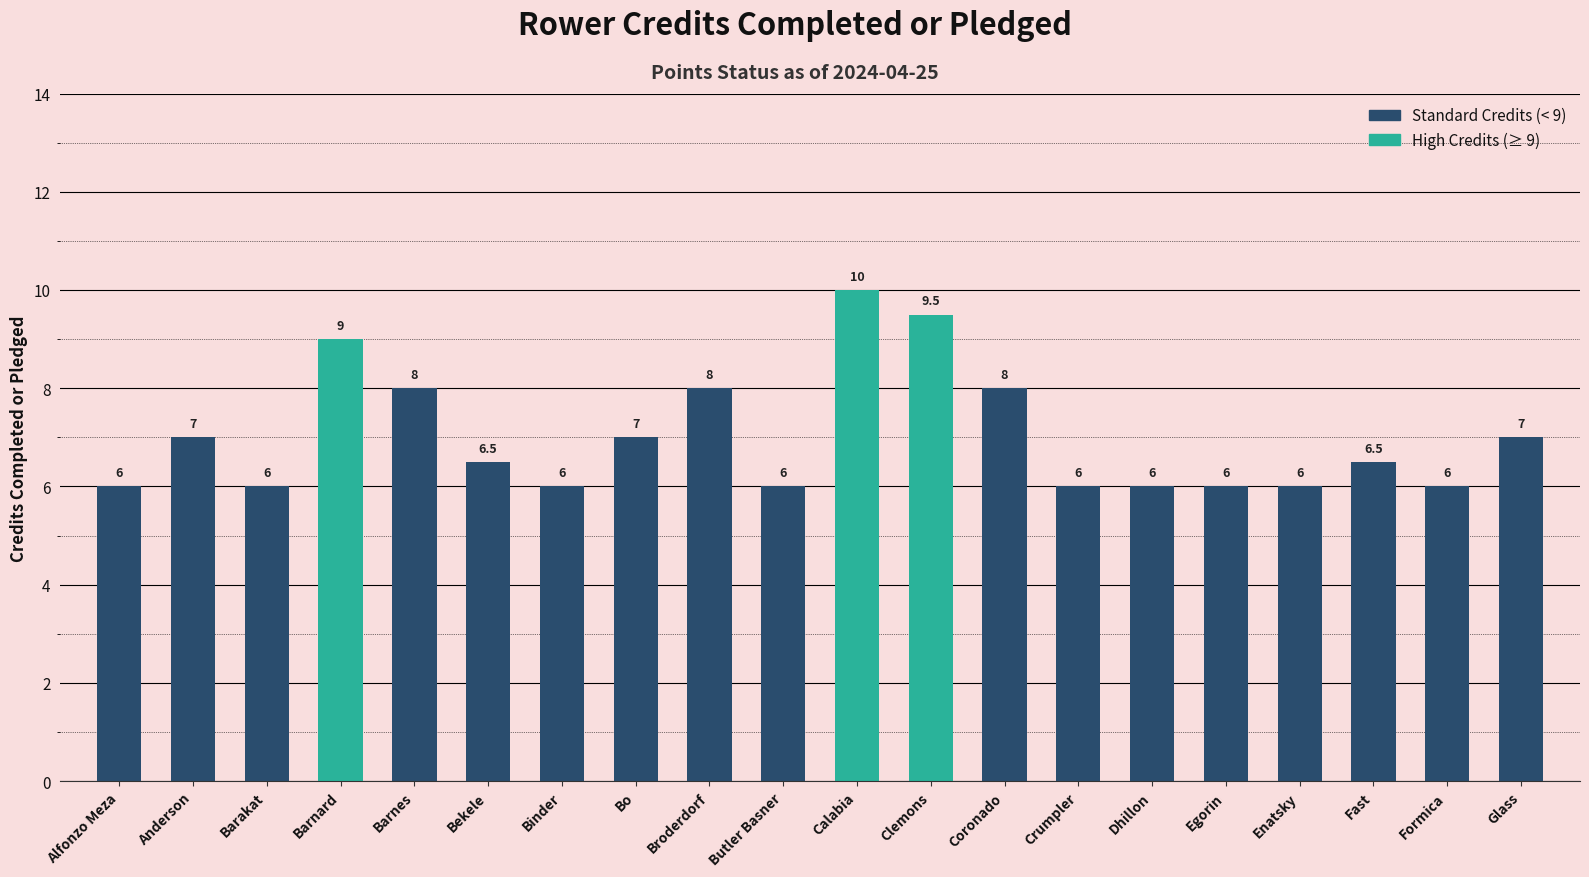

How many bars are there in total?

20